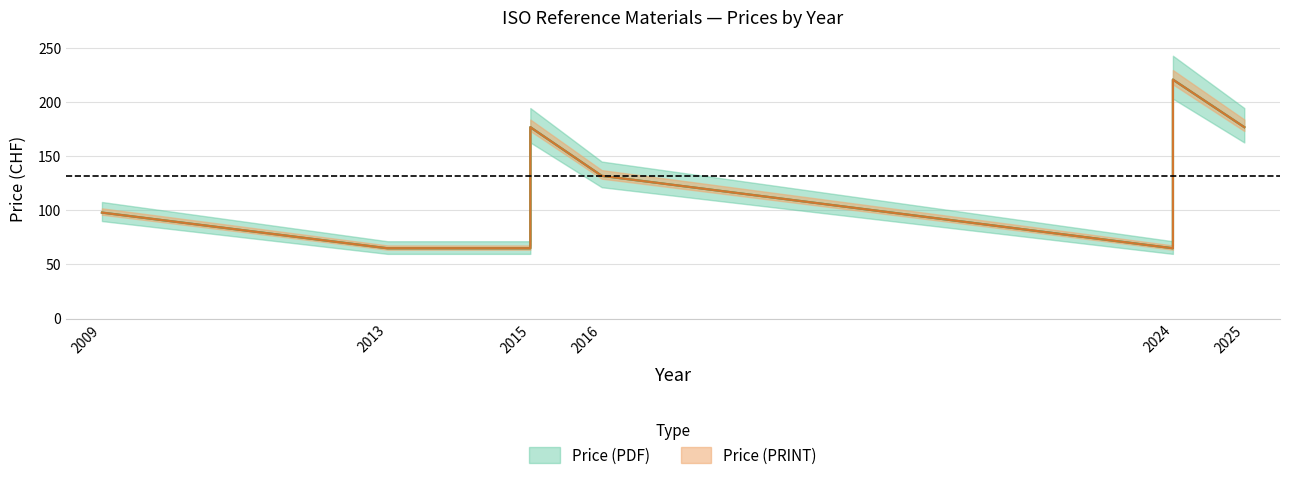

Does the chart have visible grid lines?

Yes